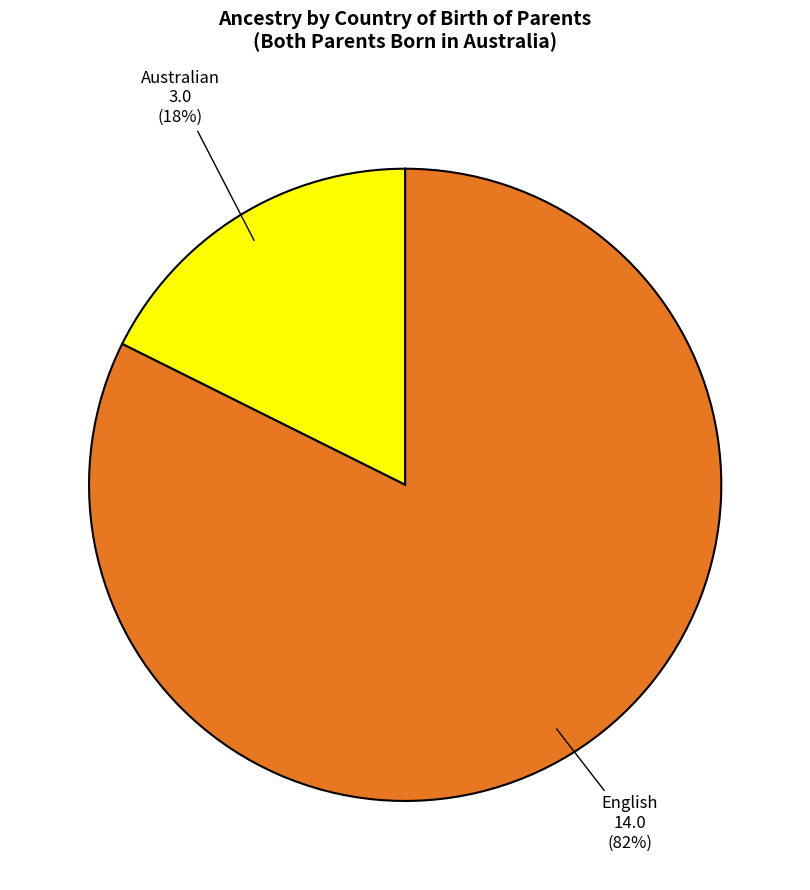

How many slices are in this pie chart?

2